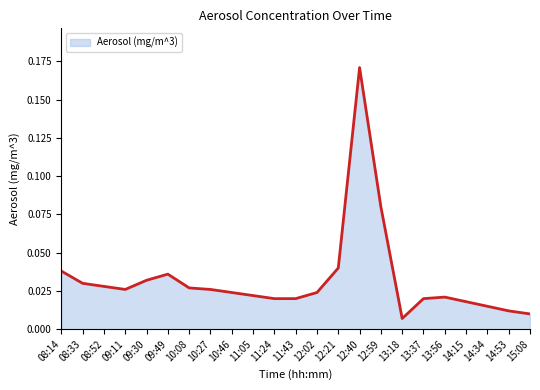

How many categories are shown in the chart?

23